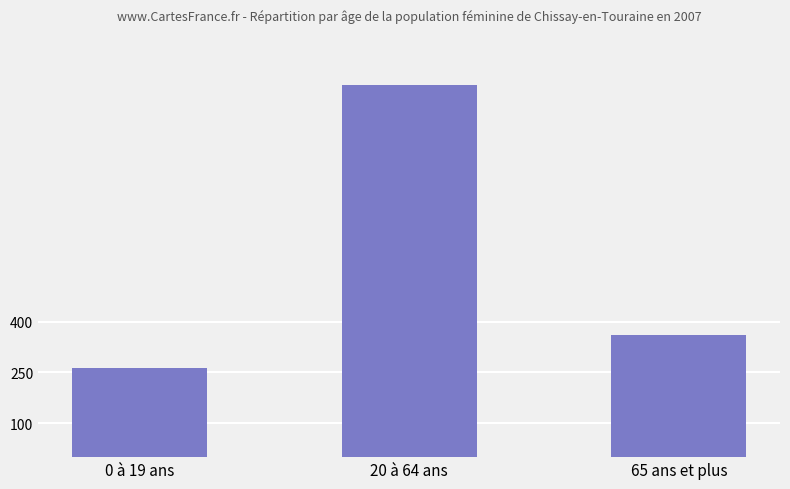

Which category has the highest value across all series?

20 à 64 ans